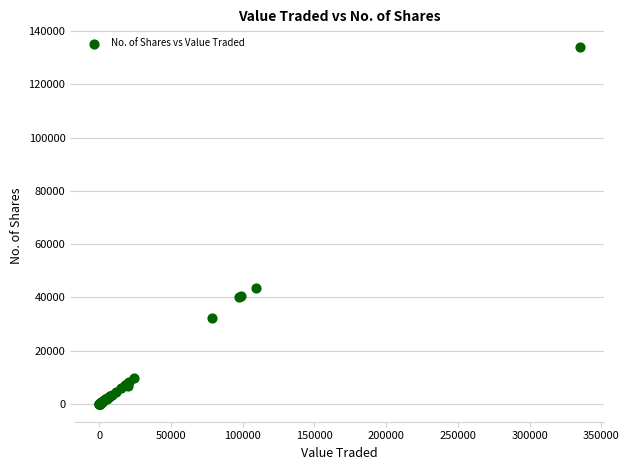

What Y value in the scatter plot is closest to 67015?

43677